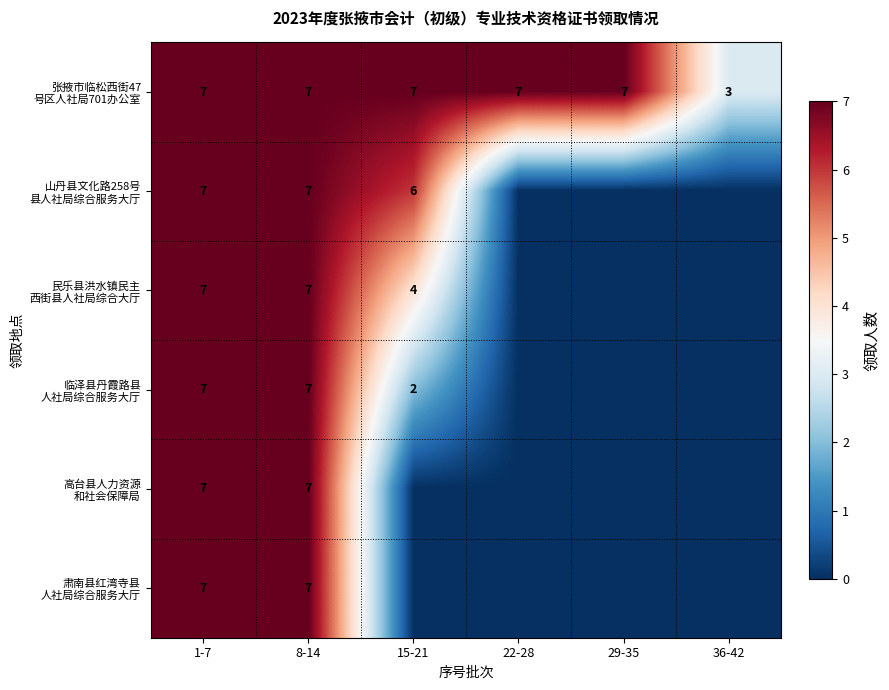

What is the sum of the 高台县人力资源 和社会保障局 values at 1-7 and 29-35?

7